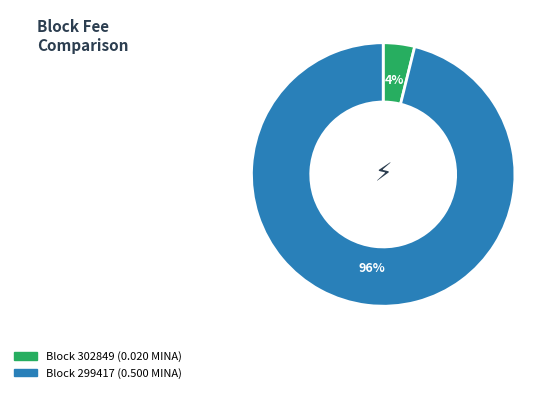

Is there any slice that represents more than half of the pie?

Yes